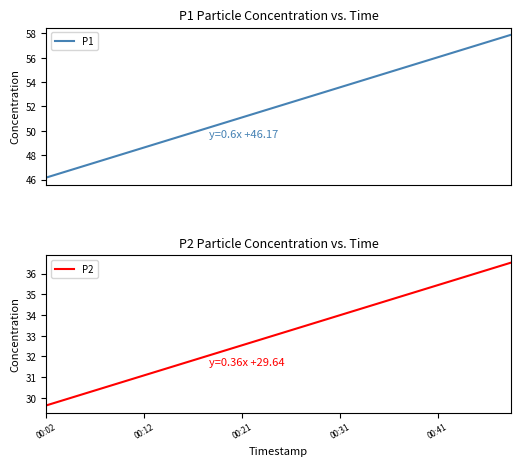

At which label does P1 reach its minimum?

00:02